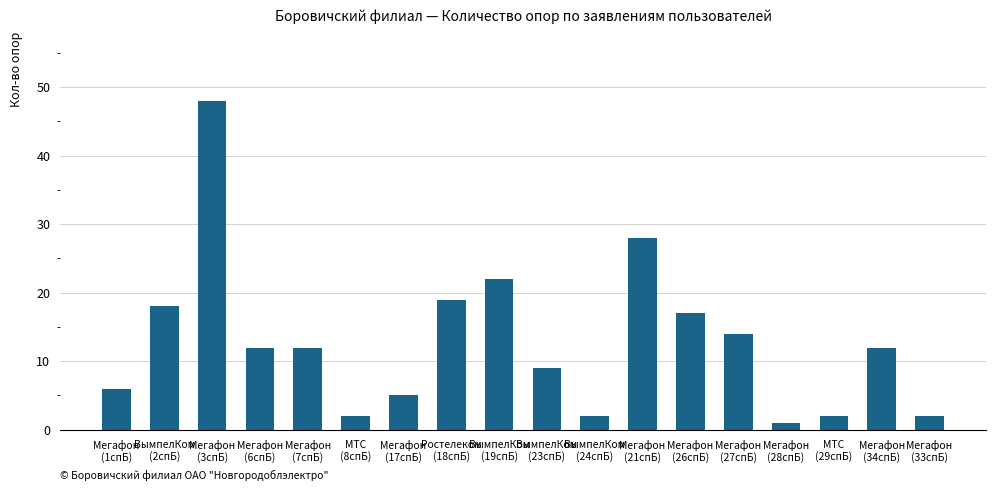

What is the value of the 2nd bar from the left?

18